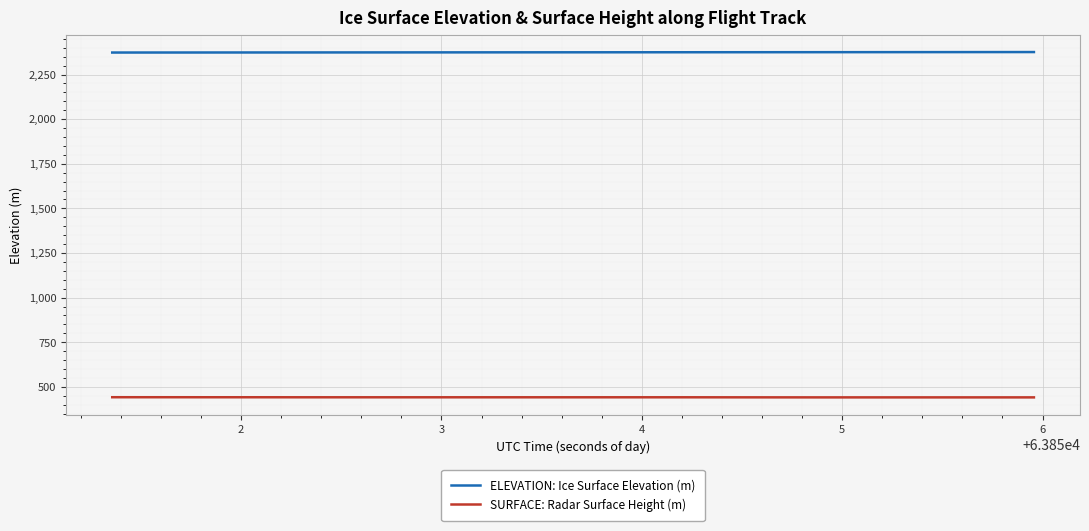

What are all the series names shown in the legend?

ELEVATION: Ice Surface Elevation (m), SURFACE: Radar Surface Height (m)